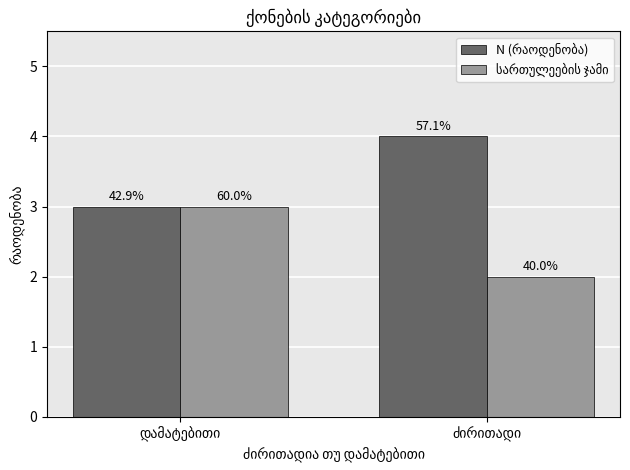

What is the label of the 2nd bar from the left?

ძირითადი